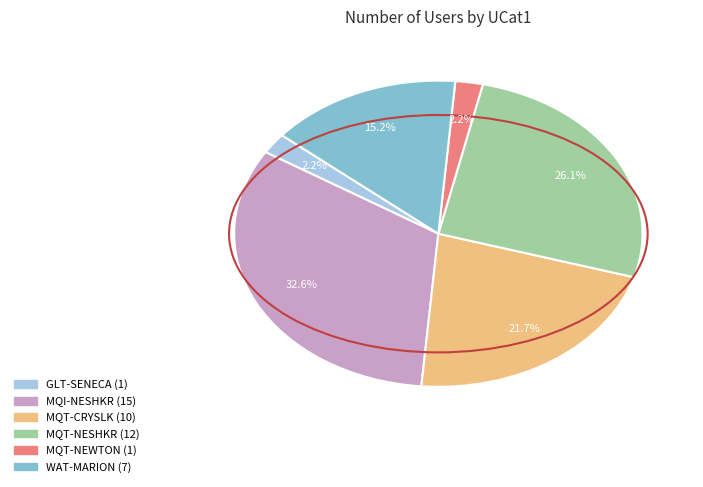

How many slices are in this pie chart?

6